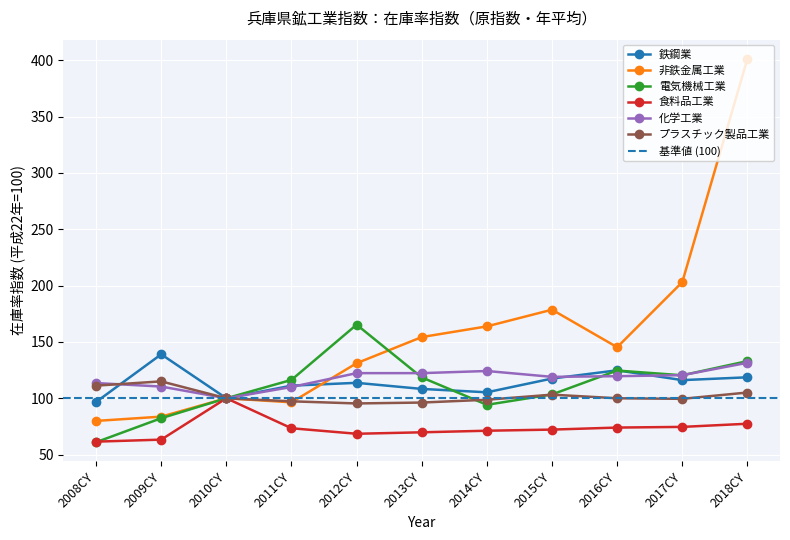

Where is the first local maximum for プラスチック製品工業?

2009CY